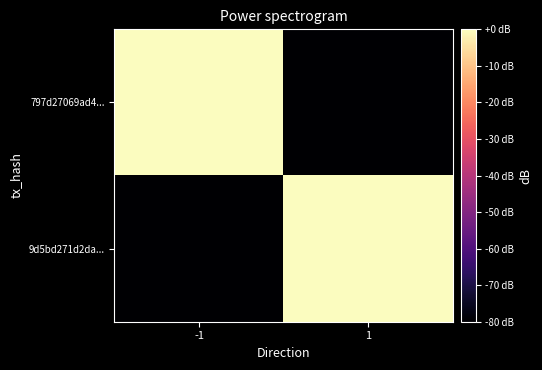

Rank the series by their average value, from lowest to highest.

797d27069ad4..., 9d5bd271d2da...